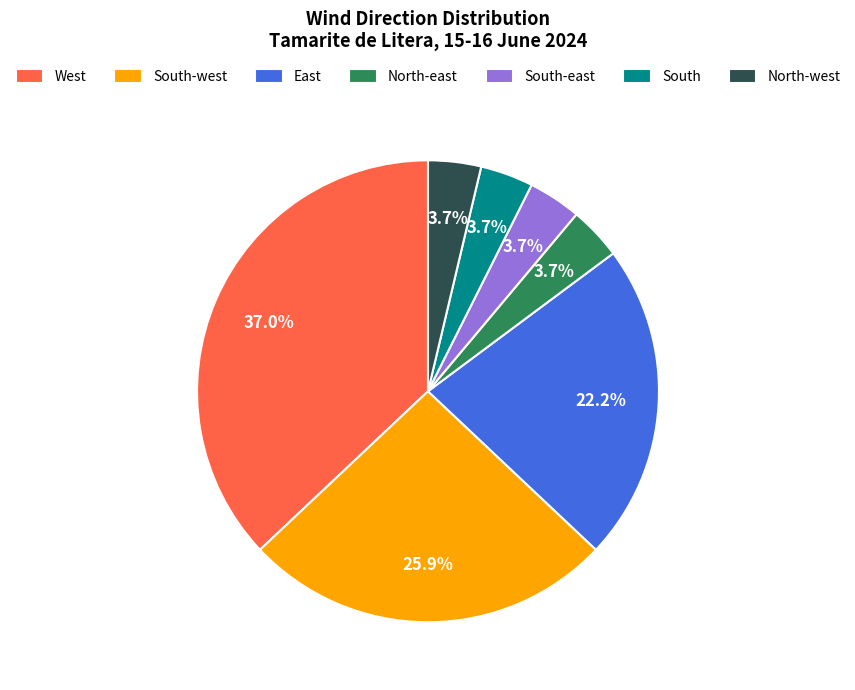

What percentage is the West slice, to the nearest percent?

37%